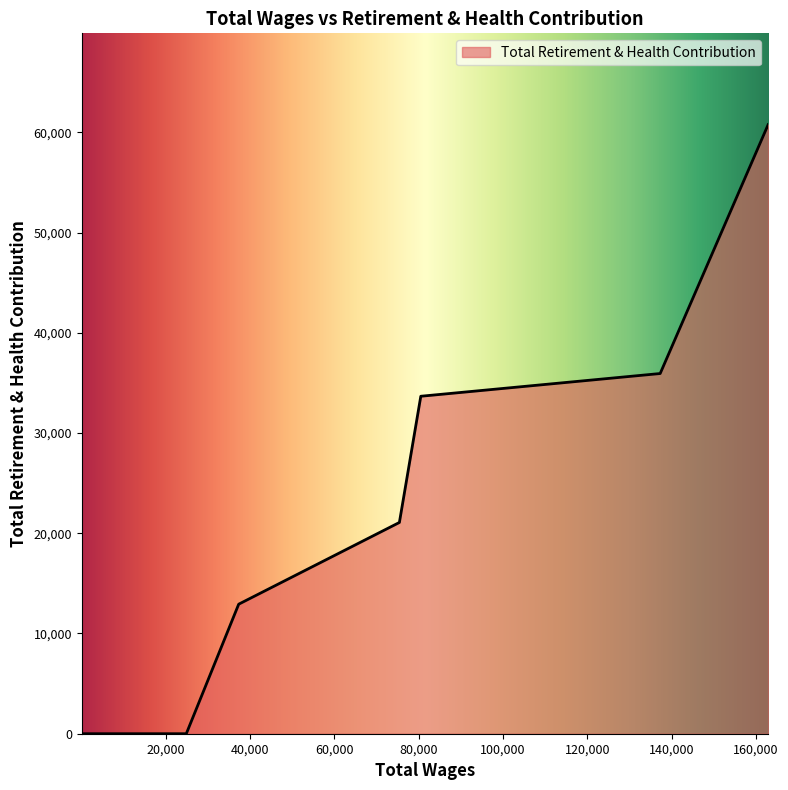

What is the difference between the maximum and minimum values?

60764